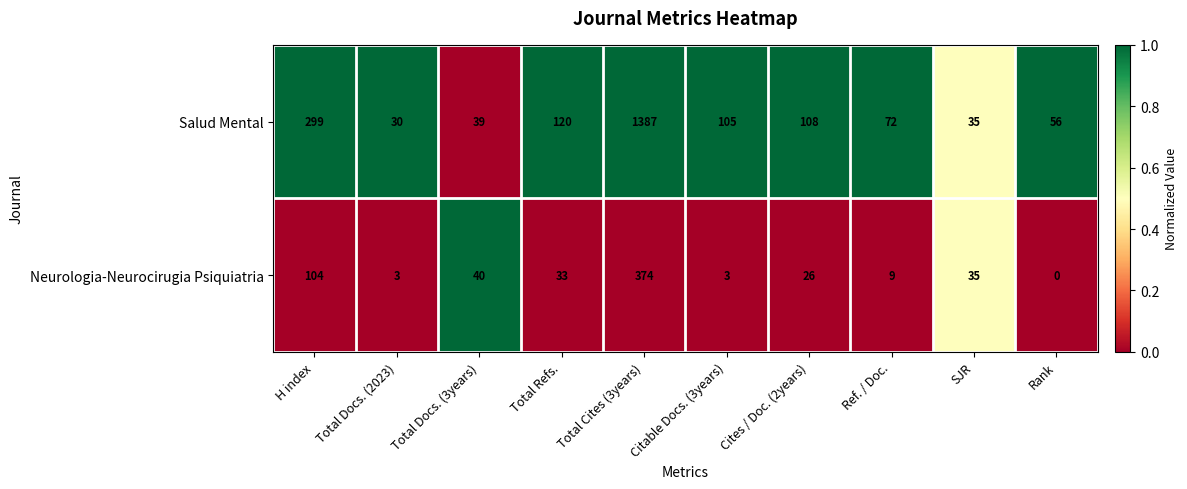

Which series has the widest spread of values?

Salud Mental